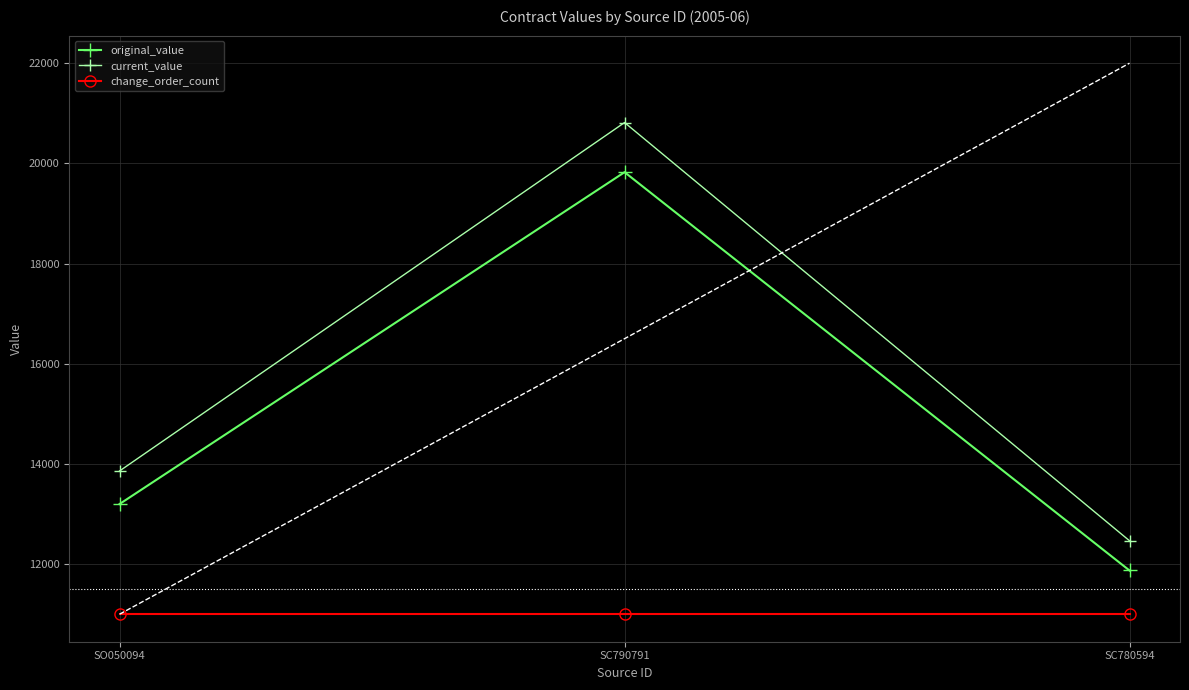

What is the label of the 3rd point from the left?

SC780594